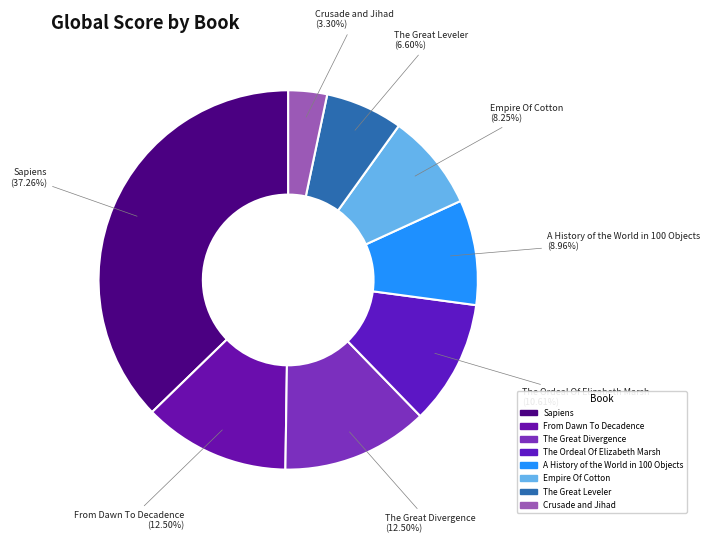

Between A History of the World in 100 Objects and Crusade and Jihad, which is larger?

A History of the World in 100 Objects